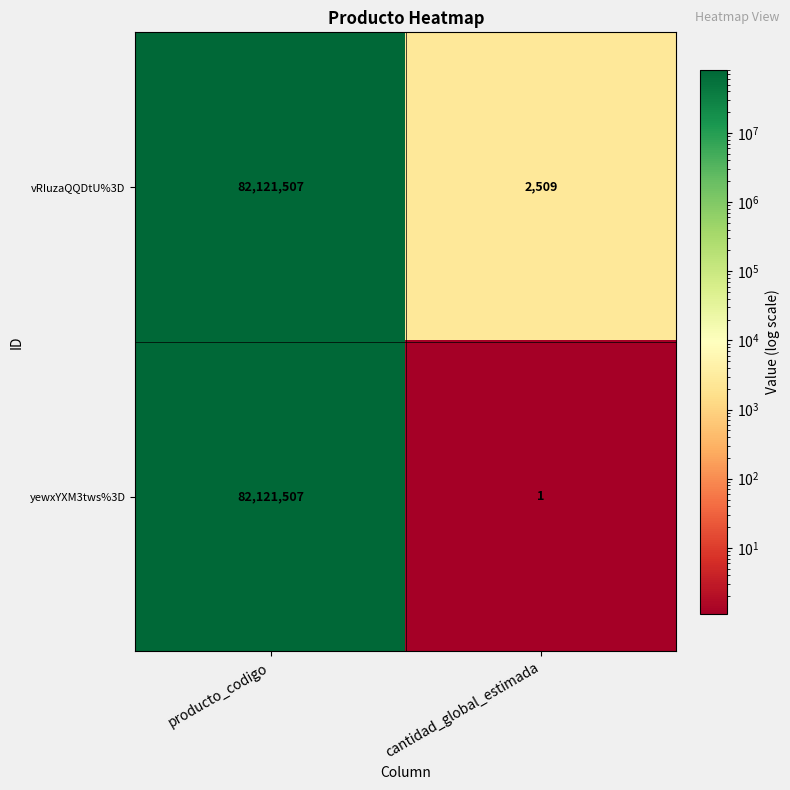

Reading left to right, extract all data points from this chart.

vRIuzaQQDtU%3D: 82121507	2509
yewxYXM3tws%3D: 82121507	1